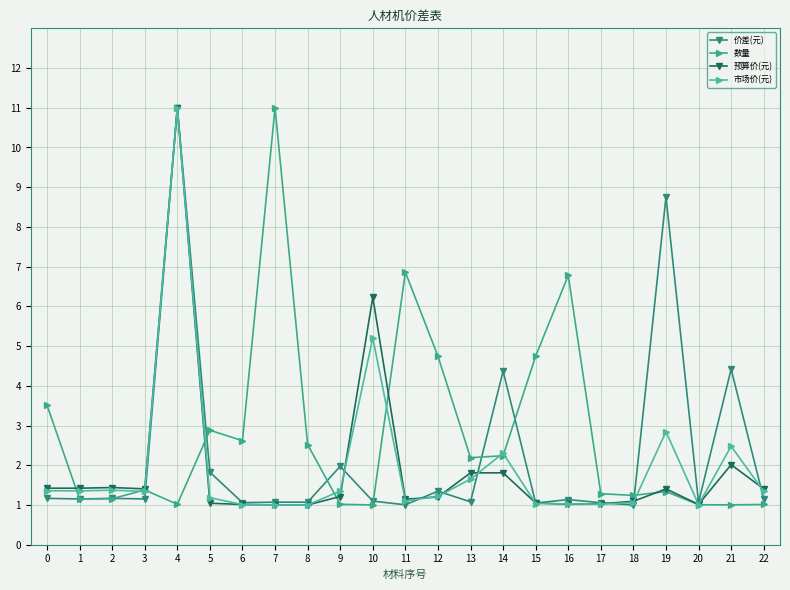

True or false: 数量 has a value of 0.6 at 21.

False